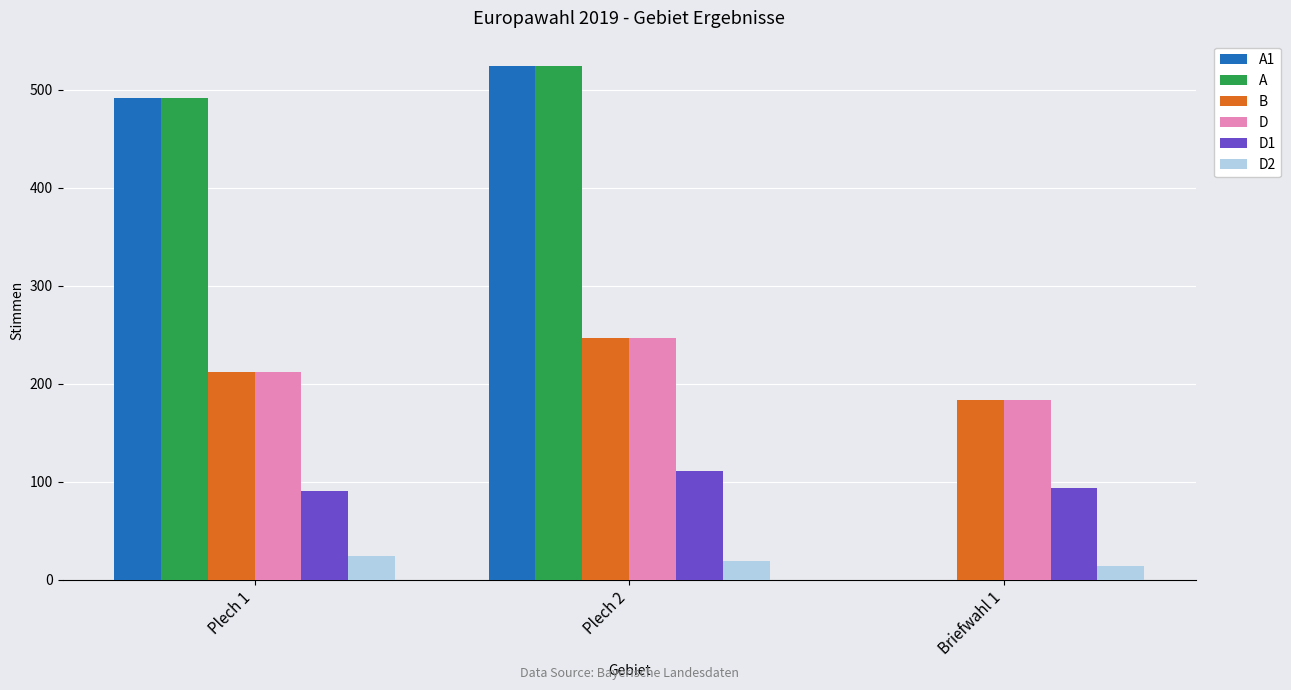

What are all the series names shown in the legend?

A1, A, B, D, D1, D2